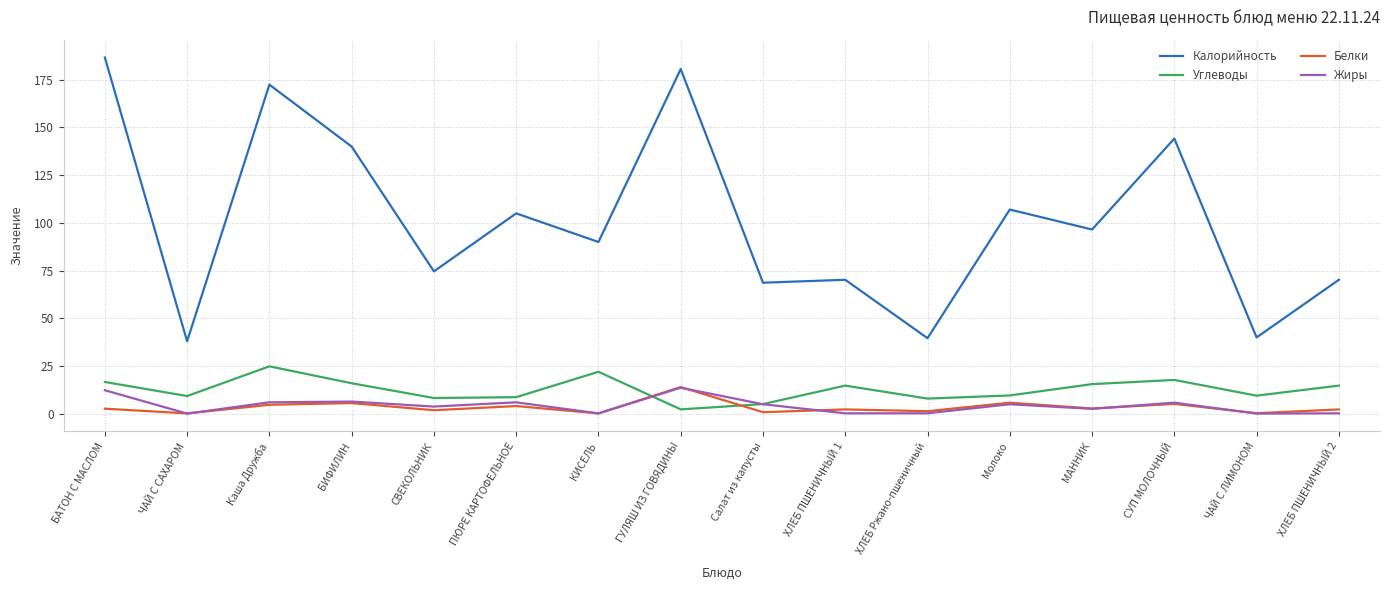

True or false: Калорийность has a value of 83.3 at ГУЛЯШ ИЗ ГОВЯДИНЫ.

False